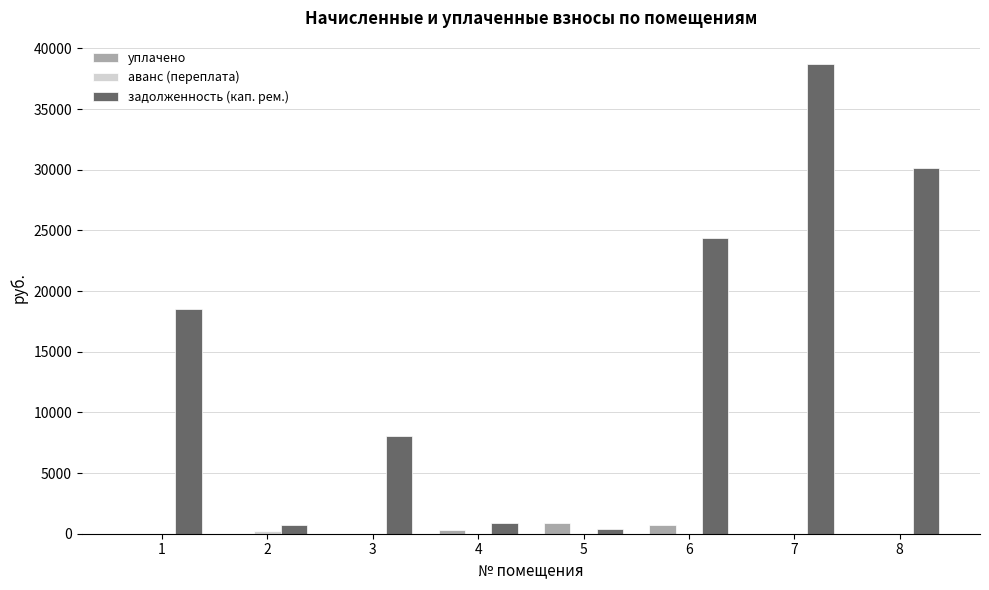

How many groups of bars are there?

8